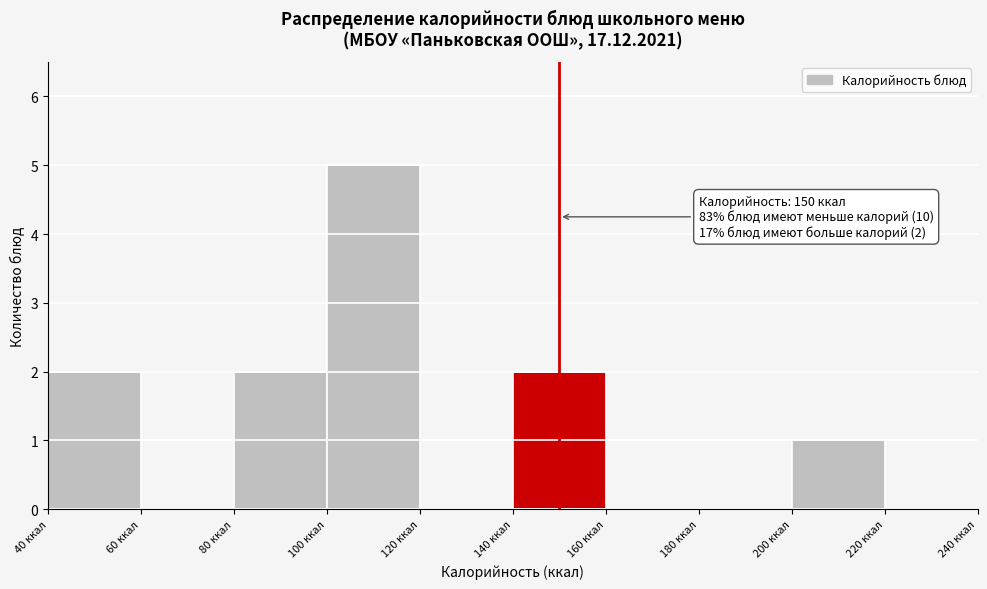

Over which range of the x-axis is the bar tallest?

100 to 120